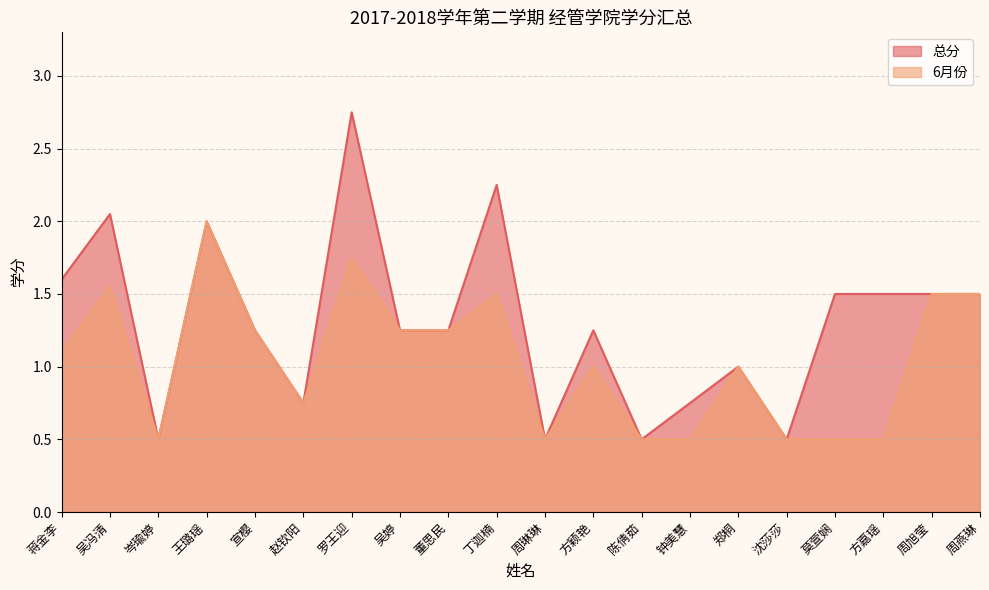

Reading left to right, transcribe all the data shown in this chart.

总分: 蒋金李=1.6	吴冯清=2.0	岑瑜婷=0.5	王璐瑶=2.0	宣樱=1.2	赵钦阳=0.8	罗王迎=2.8	吴婷=1.2	董思民=1.2	丁迦楠=2.2	周琳琳=0.5	方颖艳=1.2	陈倩茹=0.5	钟美慧=0.8	郑桐=1.0	沈莎莎=0.5	莫萱娴=1.5	方嘉瑶=1.5	周旭莹=1.5	周燕琳=1.5
6月份: 蒋金李=1.1	吴冯清=1.6	岑瑜婷=0.5	王璐瑶=2.0	宣樱=1.2	赵钦阳=0.8	罗王迎=1.8	吴婷=1.2	董思民=1.2	丁迦楠=1.5	周琳琳=0.5	方颖艳=1.0	陈倩茹=0.5	钟美慧=0.5	郑桐=1.0	沈莎莎=0.5	莫萱娴=0.5	方嘉瑶=0.5	周旭莹=1.5	周燕琳=1.5